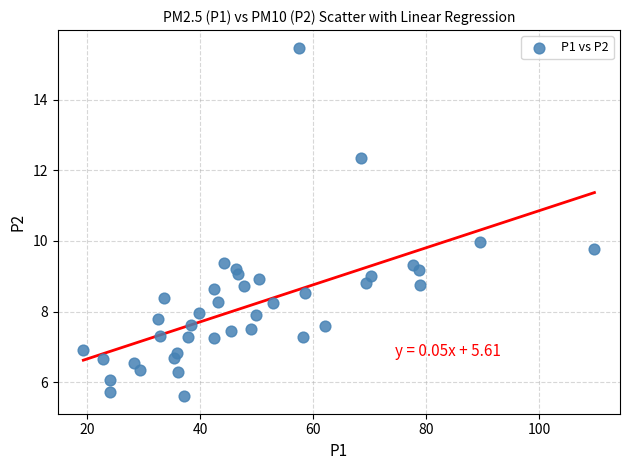

What is the range of Y values (max minus min)?

9.9